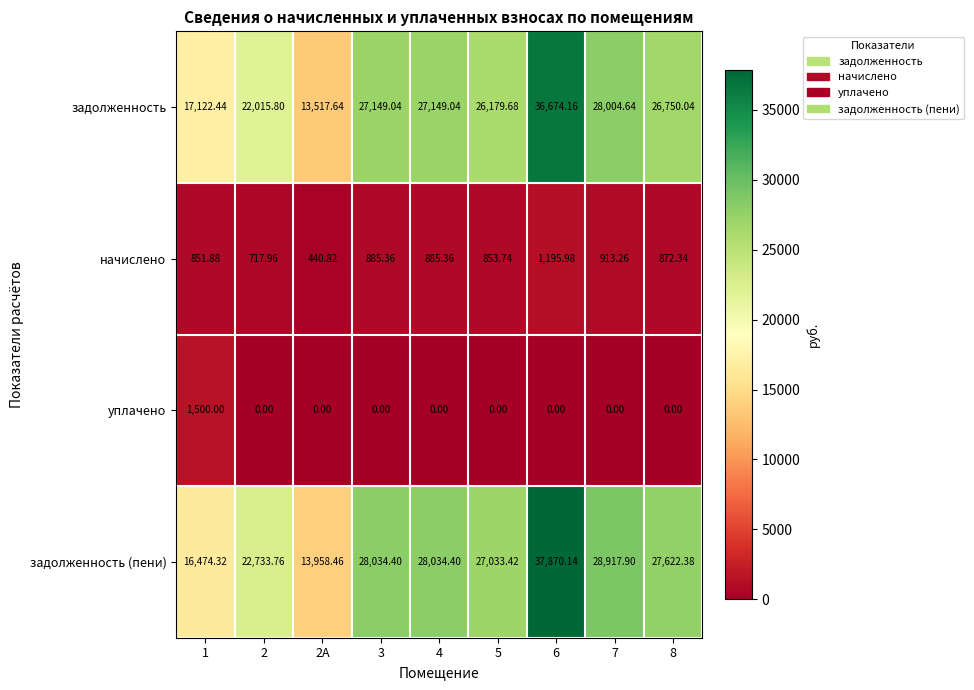

Which series changed the most between 2 and 2А?

задолженность (пени)